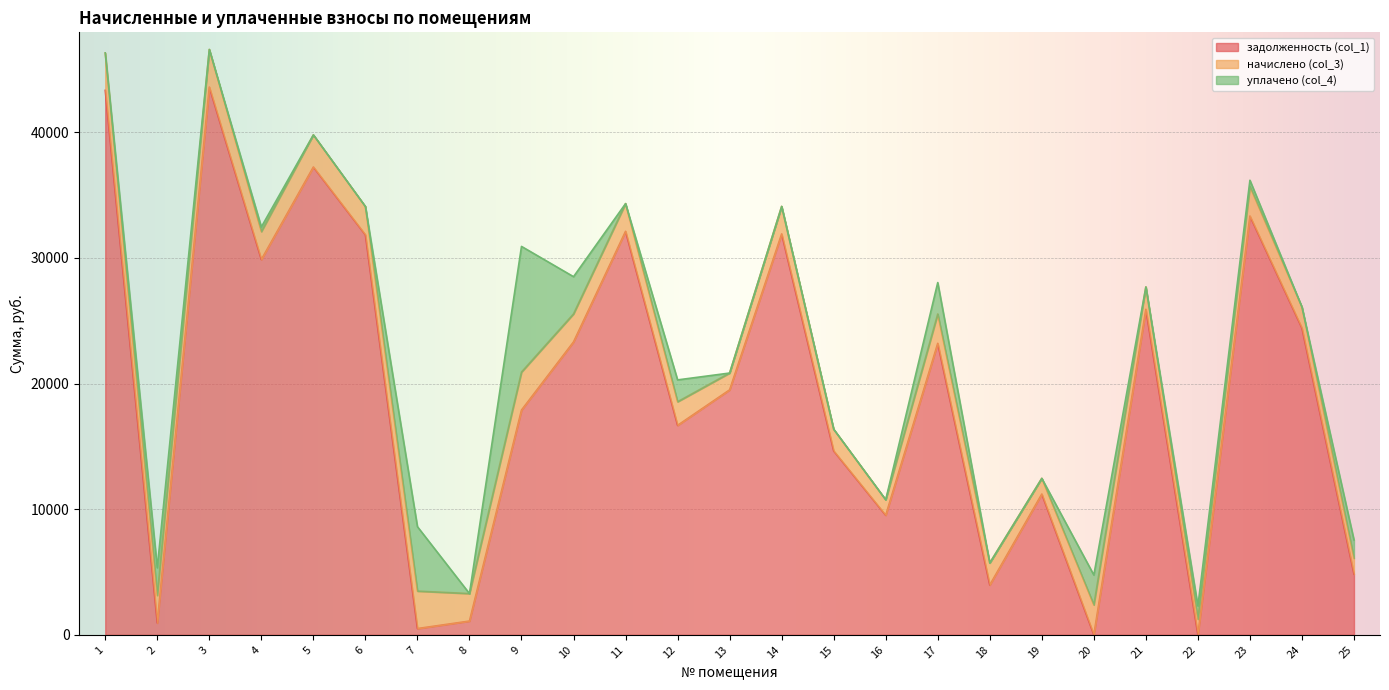

What is the difference between the highest and lowest values at 3?

43589.8